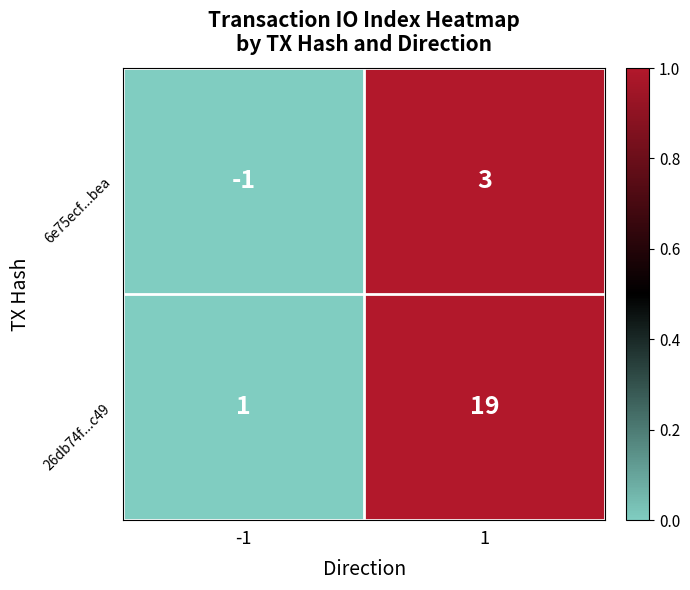

Which series has the widest spread of values?

26db74f...c49